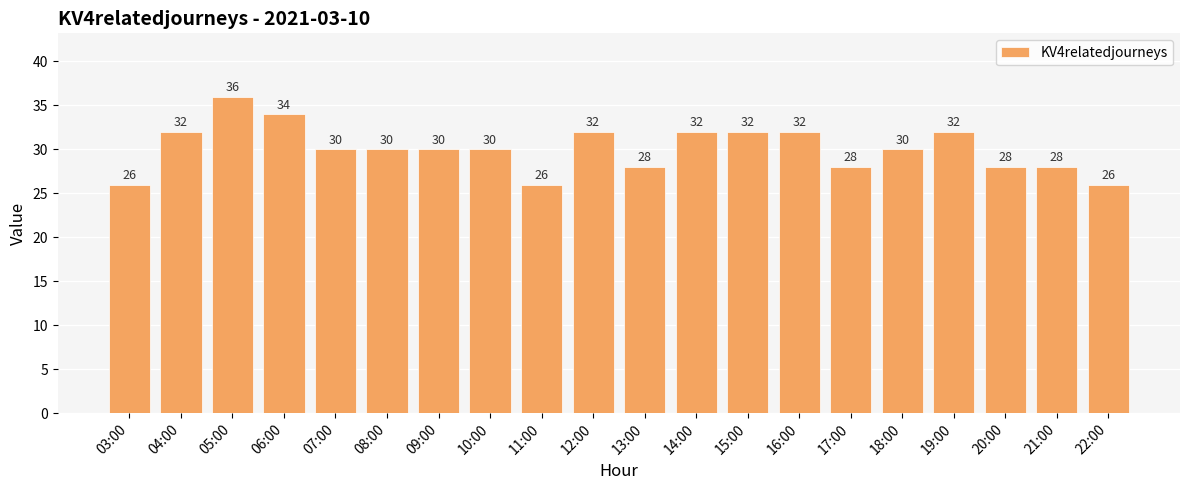

Reading left to right, what are all the values shown in this chart?

03:00=26	04:00=32	05:00=36	06:00=34	07:00=30	08:00=30	09:00=30	10:00=30	11:00=26	12:00=32	13:00=28	14:00=32	15:00=32	16:00=32	17:00=28	18:00=30	19:00=32	20:00=28	21:00=28	22:00=26